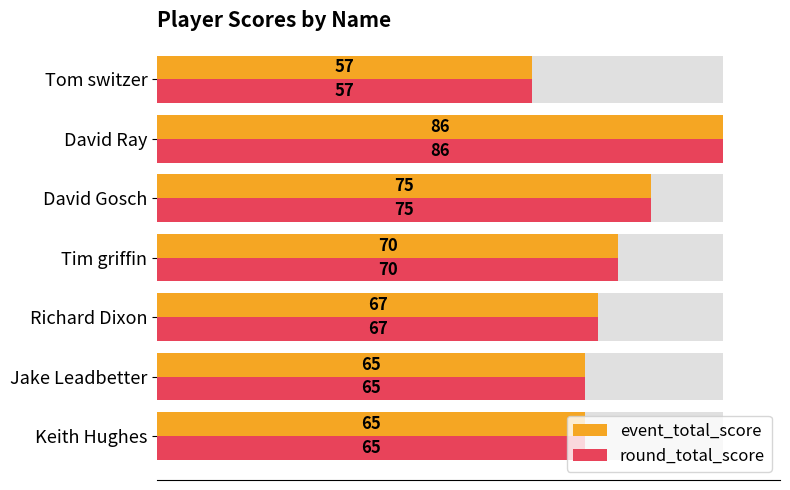

Which series changed the most between Keith Hughes and David Ray?

event_total_score